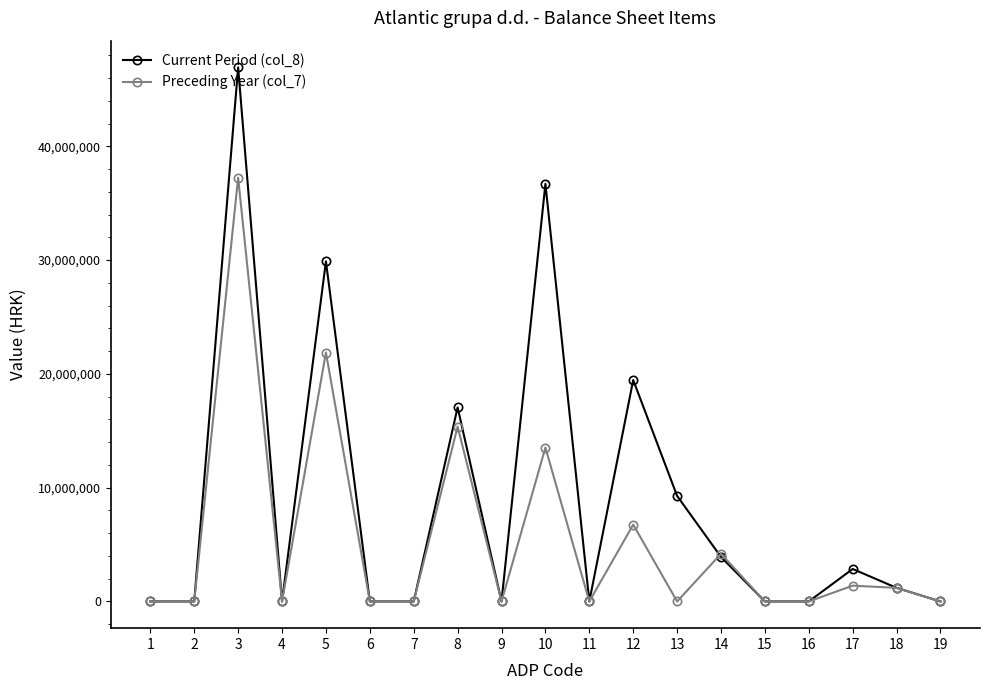

What is the total value across all series at 8?

32427785